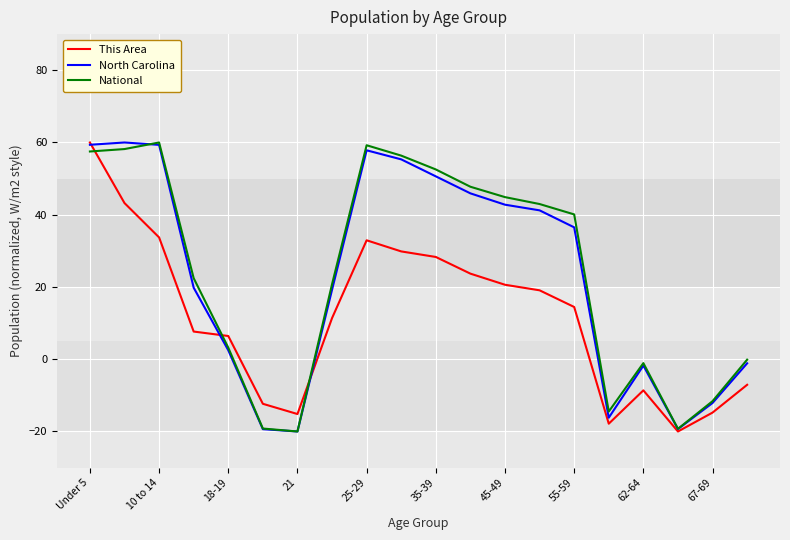

What is the maximum value for North Carolina?

60.0